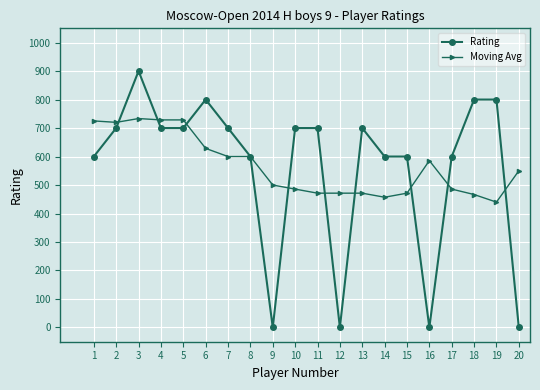

Which series changed the most between 12 and 16?

Moving Avg